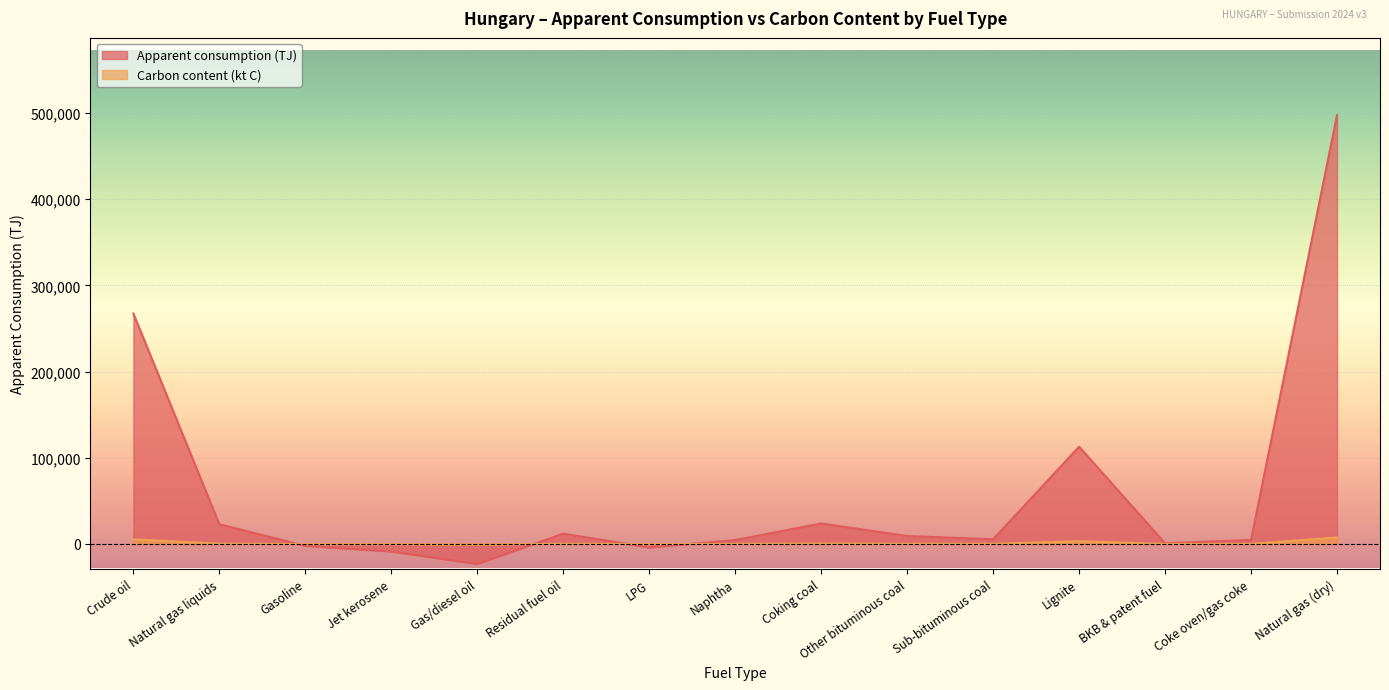

What is the minimum value for Carbon content (kt C)?

-464.9